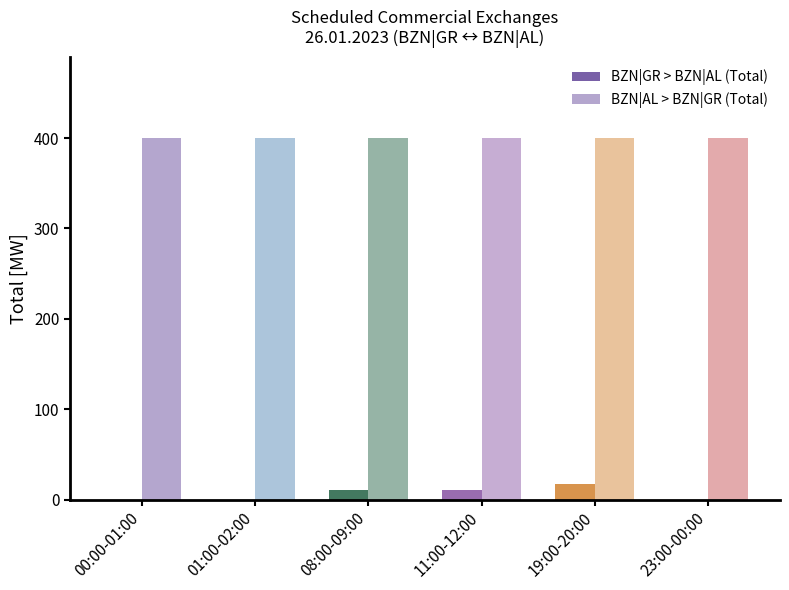

At which category is the sum across all series the highest?

19:00-20:00